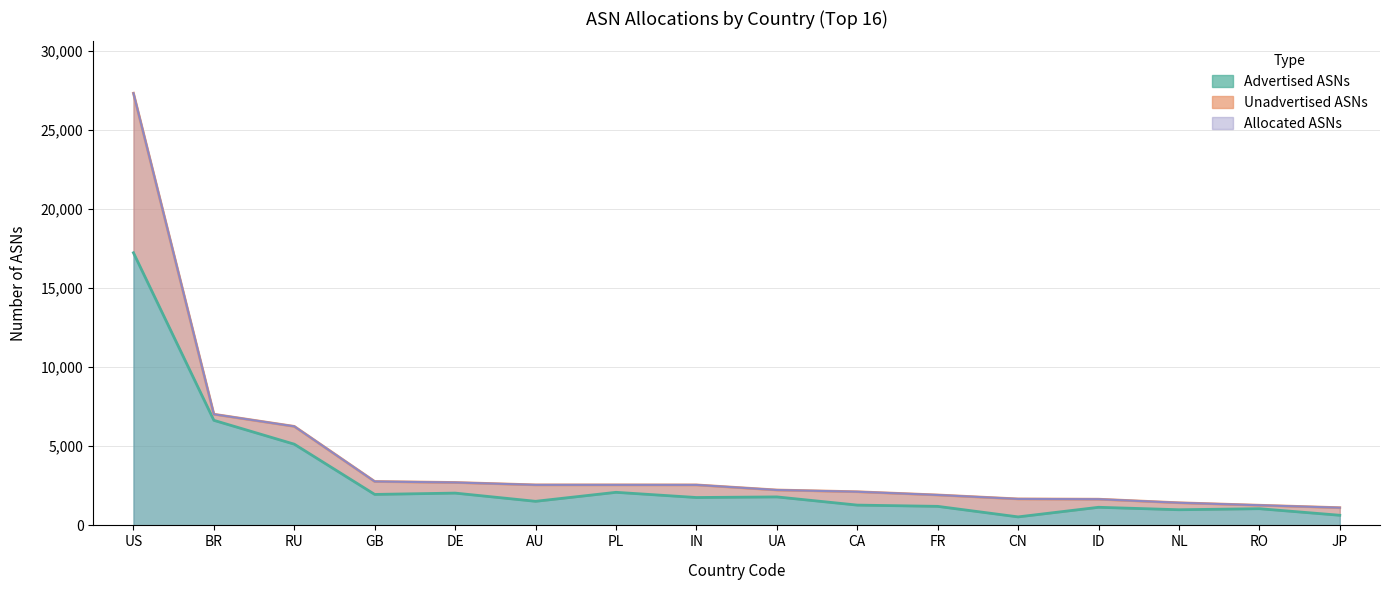

Which series changed the most between US and GB?

Allocated ASNs